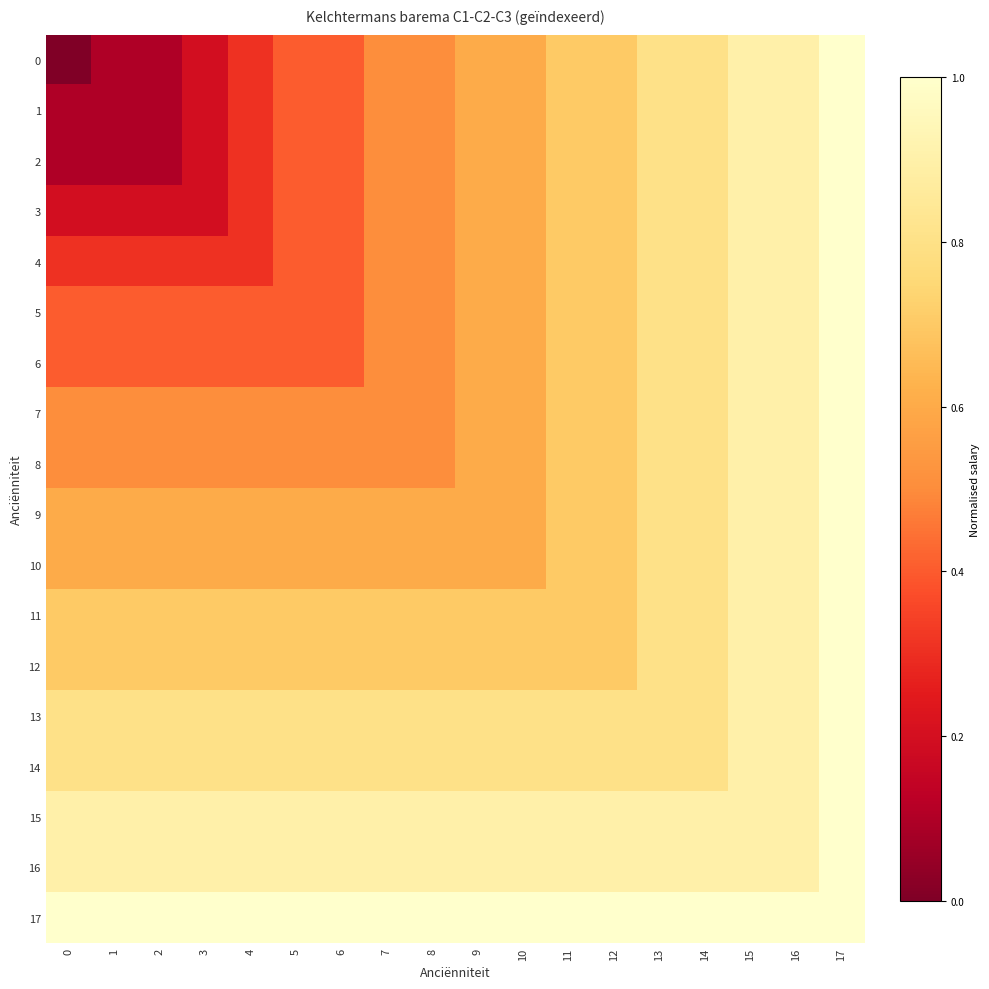

How many categories are shown in the chart?

18